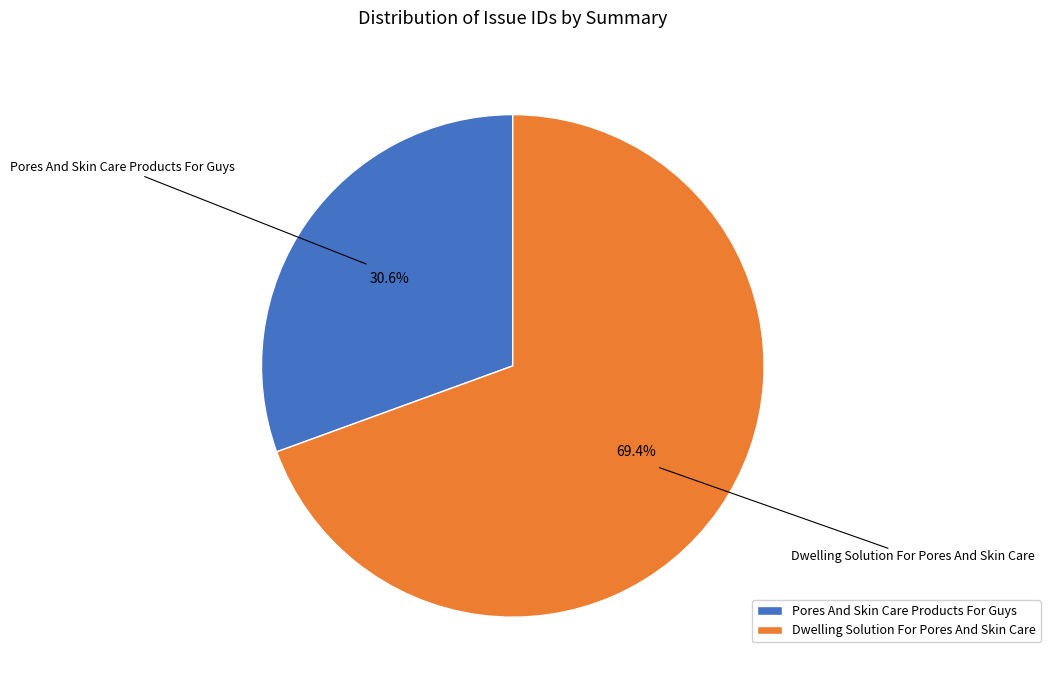

How many segments does this pie chart have?

2